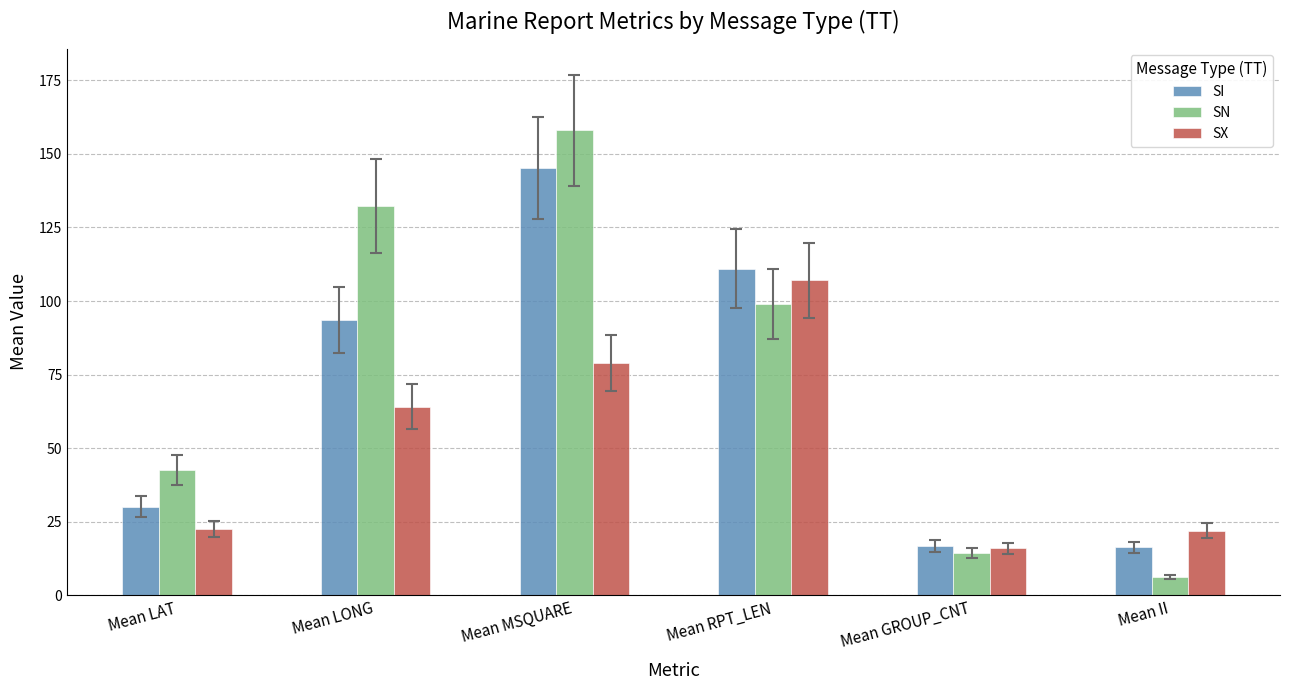

What is the greatest value displayed?

158.0